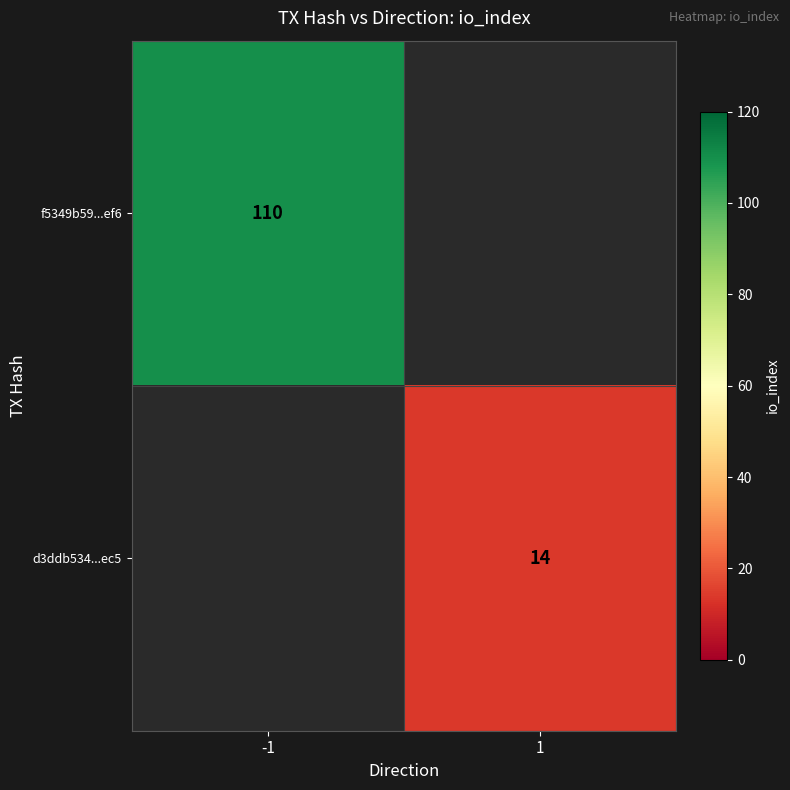

The value of d3ddb534...ec5 at 1 is 14. True or false?

True